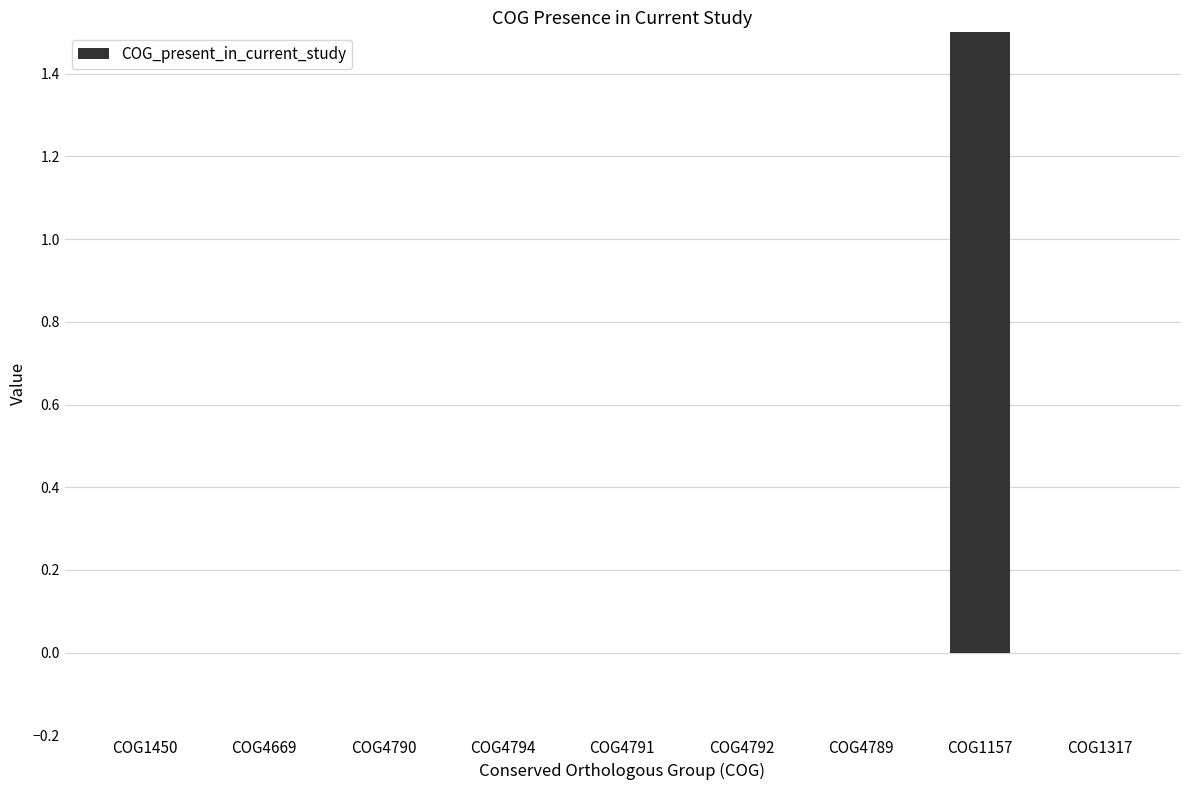

What is the sum of all values?

2